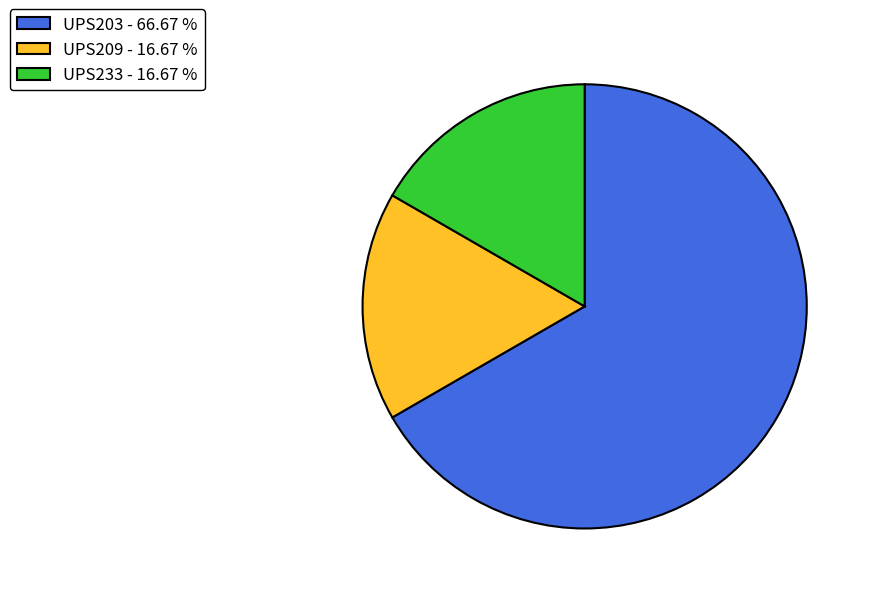

Does any single category account for the majority?

Yes